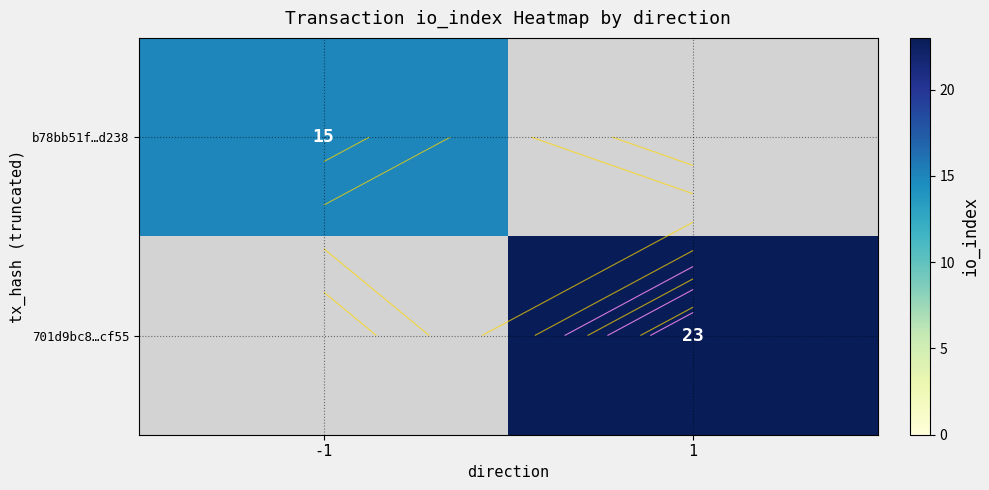

How many categories are shown in the chart?

2